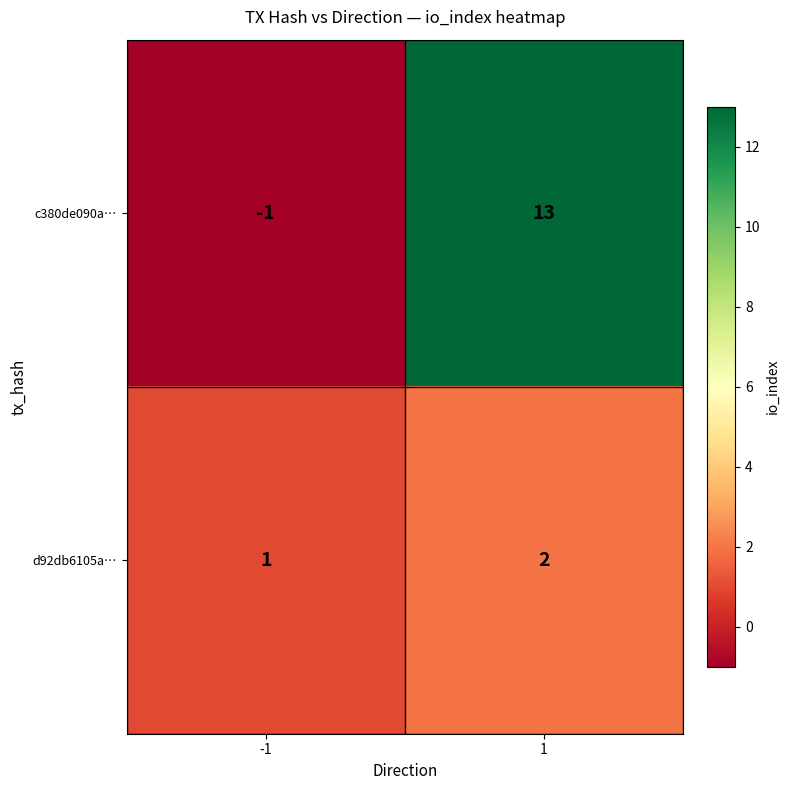

Is it true that c380de090a… equals 13 at 1?

True